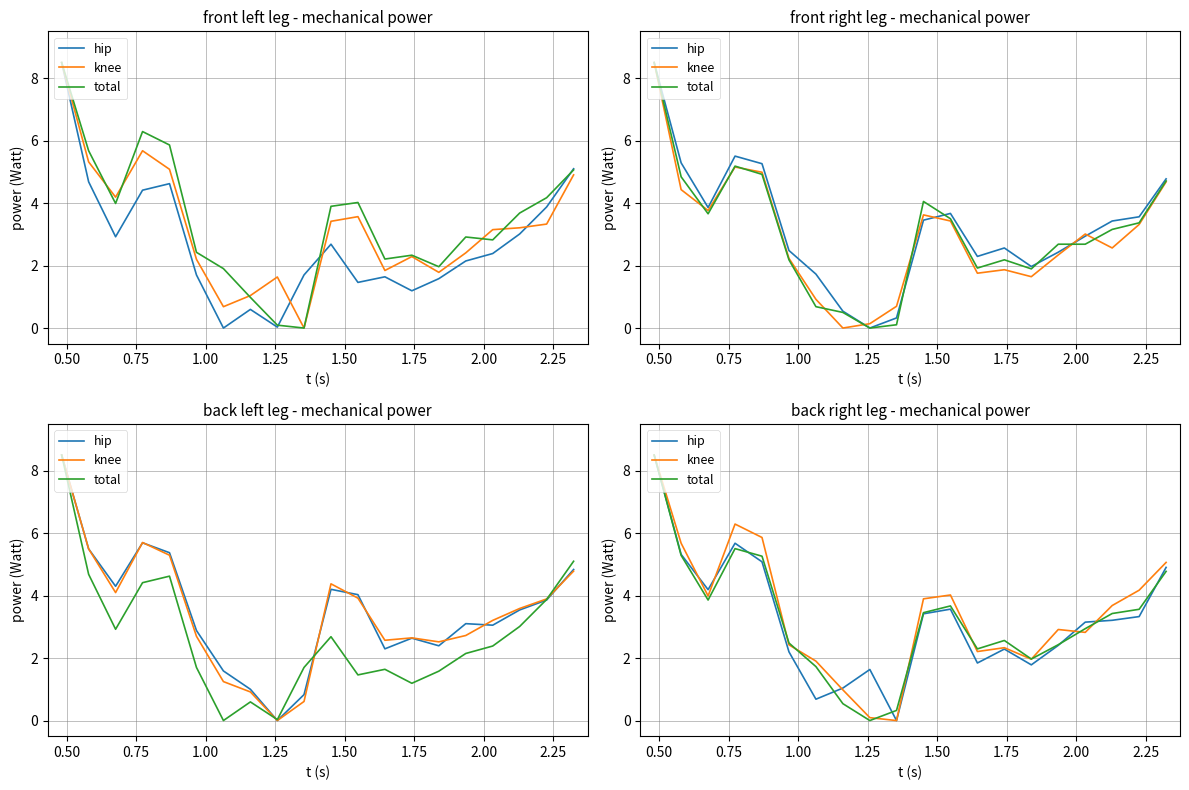

At how many categories does at least one series exceed 7?

1